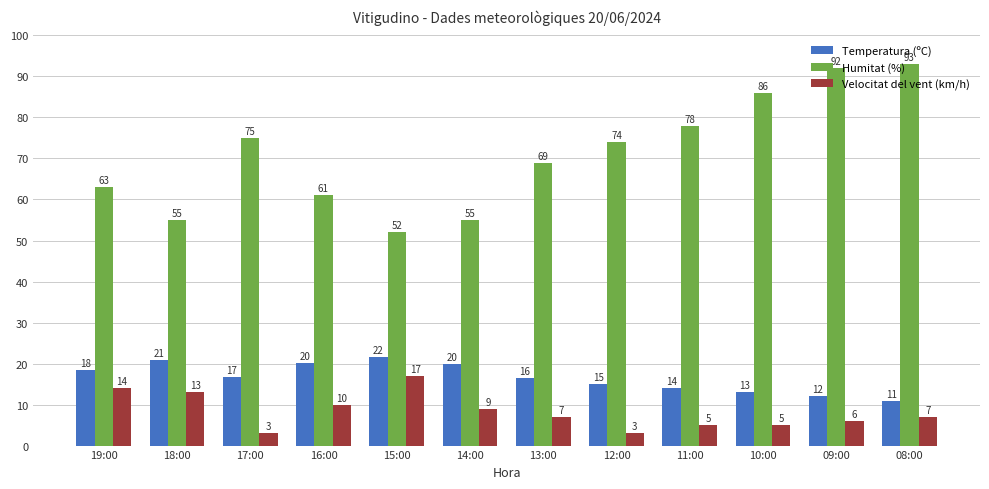

Rank the series at 13:00 from lowest to highest value.

Velocitat del vent (km/h), Temperatura (ºC), Humitat (%)